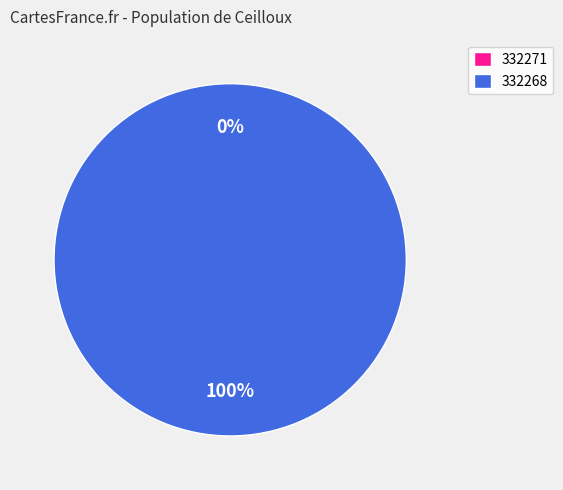

Is there any slice that represents more than half of the pie?

Yes